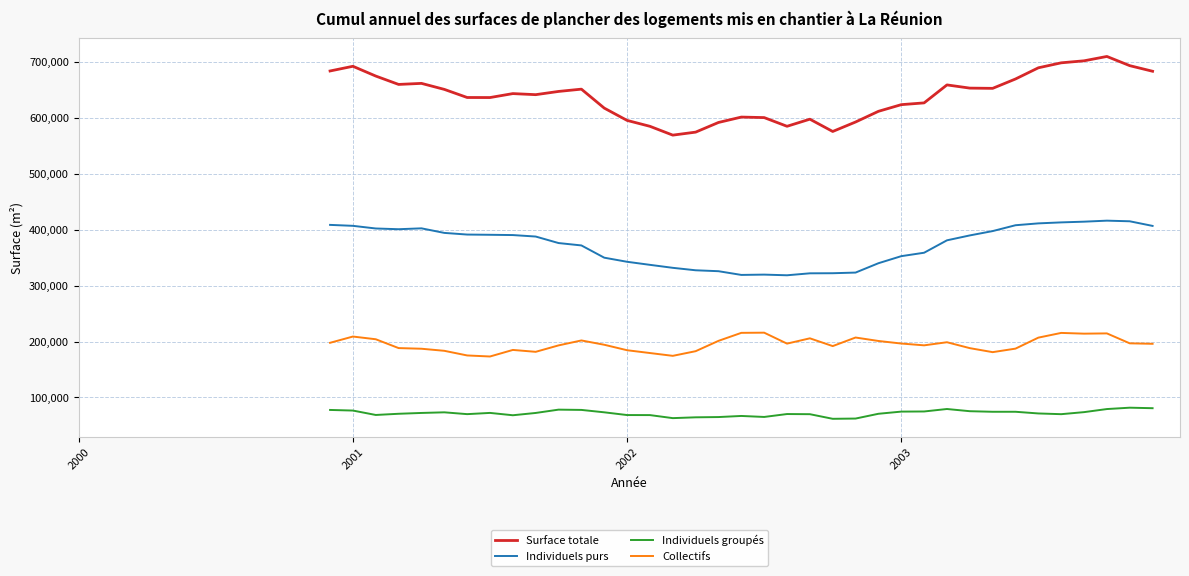

Which series has the largest range (max minus min)?

Surface totale